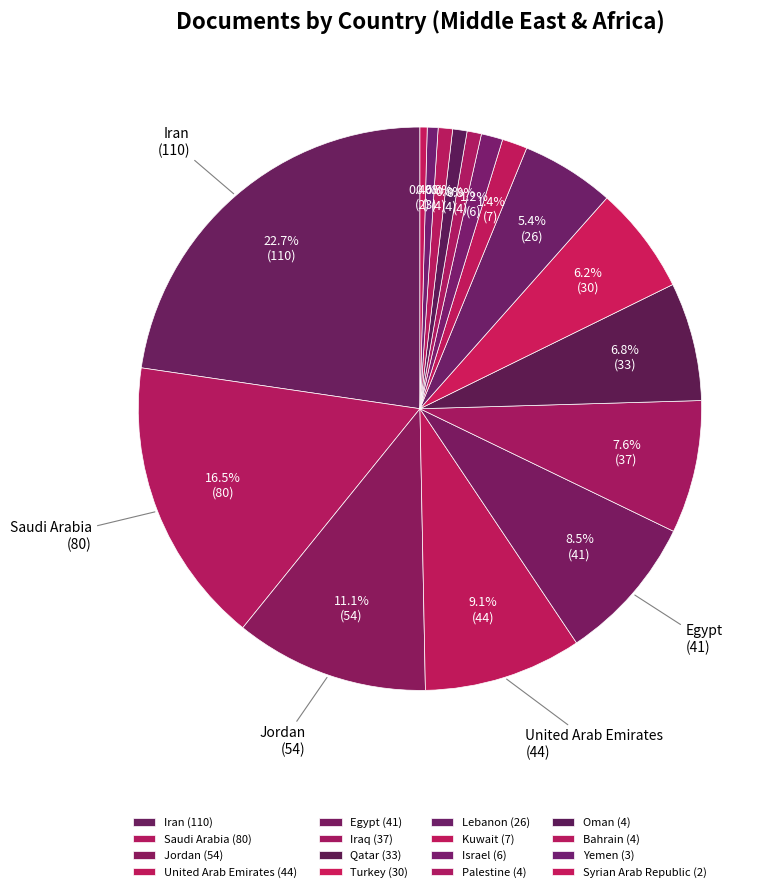

What is the change in value from Jordan to Oman?

-50